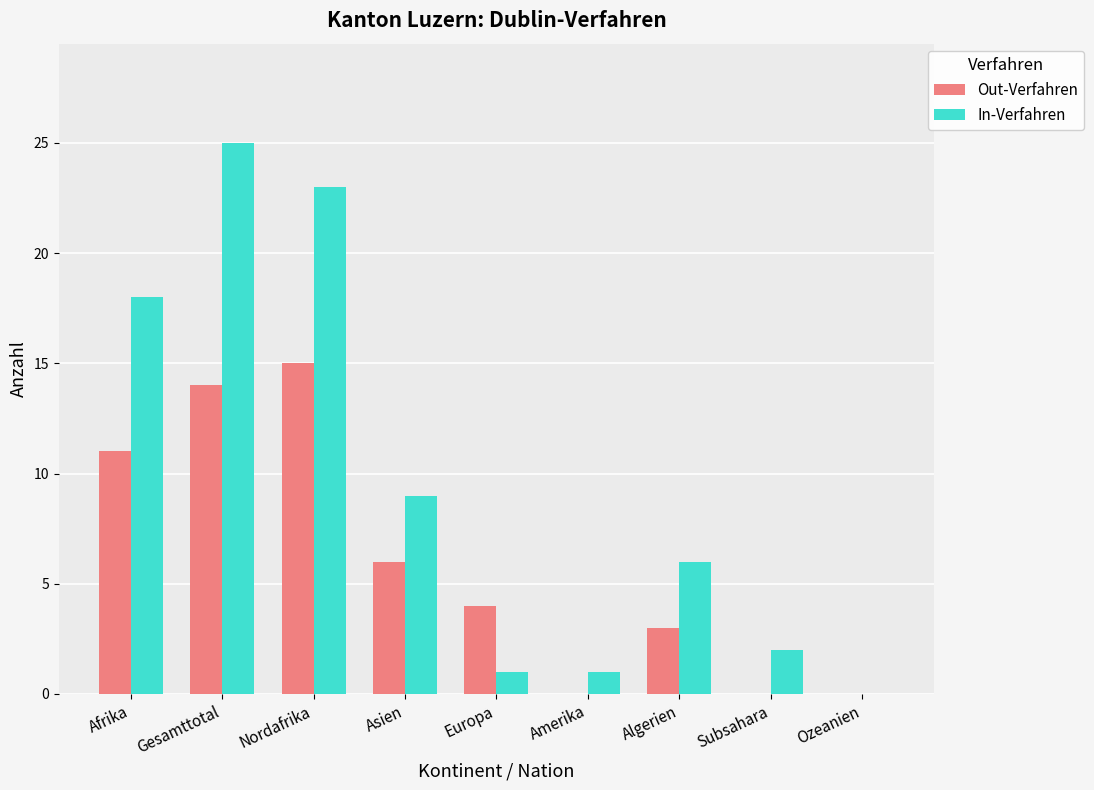

Reading left to right, transcribe all the data shown in this chart.

Out-Verfahren: Afrika=11	Gesamttotal=14	Nordafrika=15	Asien=6	Europa=4	Amerika=0	Algerien=3	Subsahara=0	Ozeanien=0
In-Verfahren: Afrika=18	Gesamttotal=25	Nordafrika=23	Asien=9	Europa=1	Amerika=1	Algerien=6	Subsahara=2	Ozeanien=0